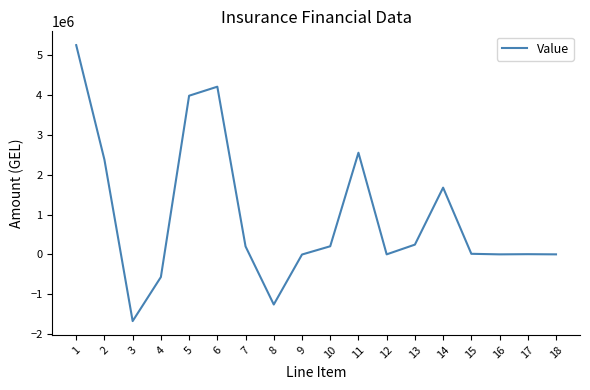

Is this an area chart (filled region under the line)?

No